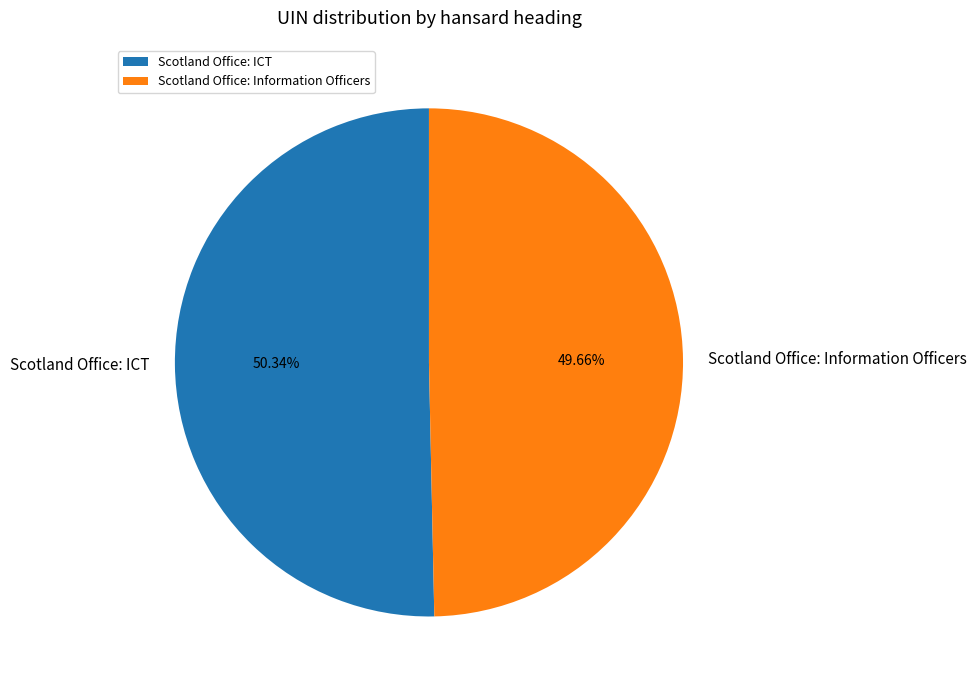

To the nearest percent, what is the difference between the Scotland Office: ICT and Scotland Office: Information Officers slice percentages?

1%